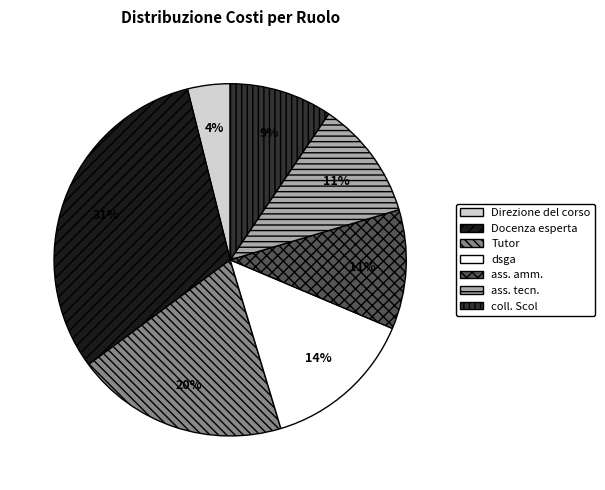

The coll. Scol slice represents 9% of the pie. True or false?

True